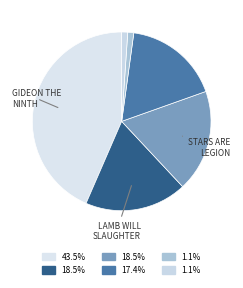

Which category has the biggest portion of the pie?

Gideon The Ninth